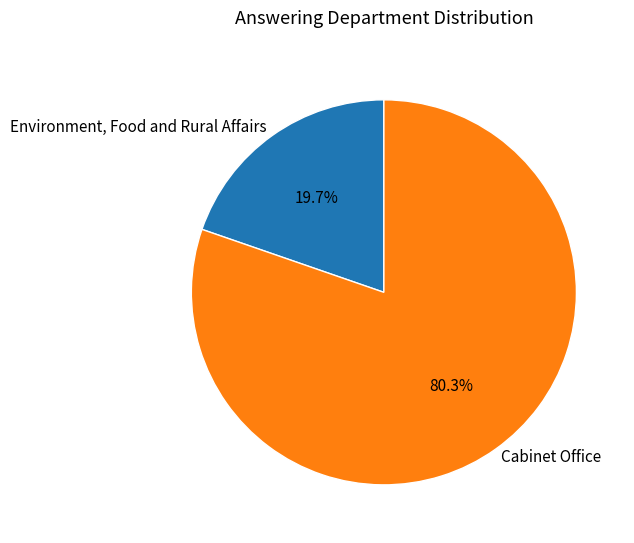

Does Cabinet Office represent more than half of the total?

Yes